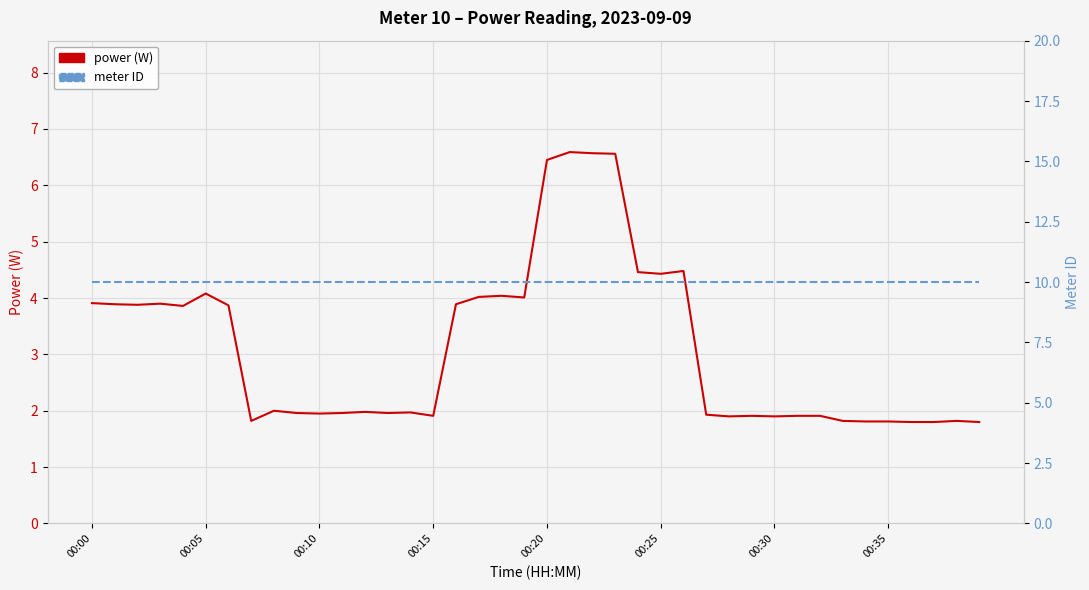

True or false: power (W) and meter ID intersect in this chart.

False